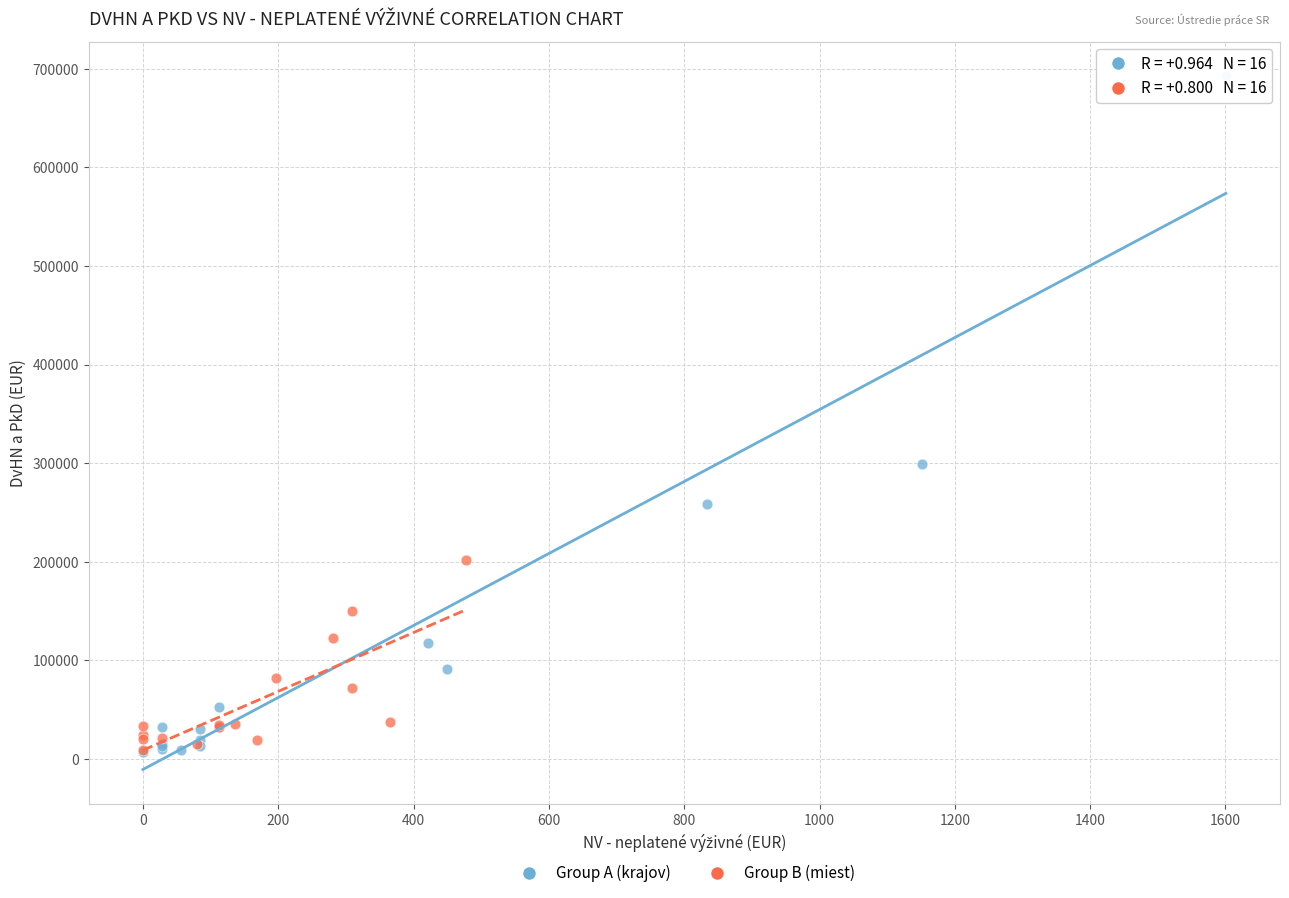

What are all the series names shown in the legend?

Group A (krajov), Group B (miest)